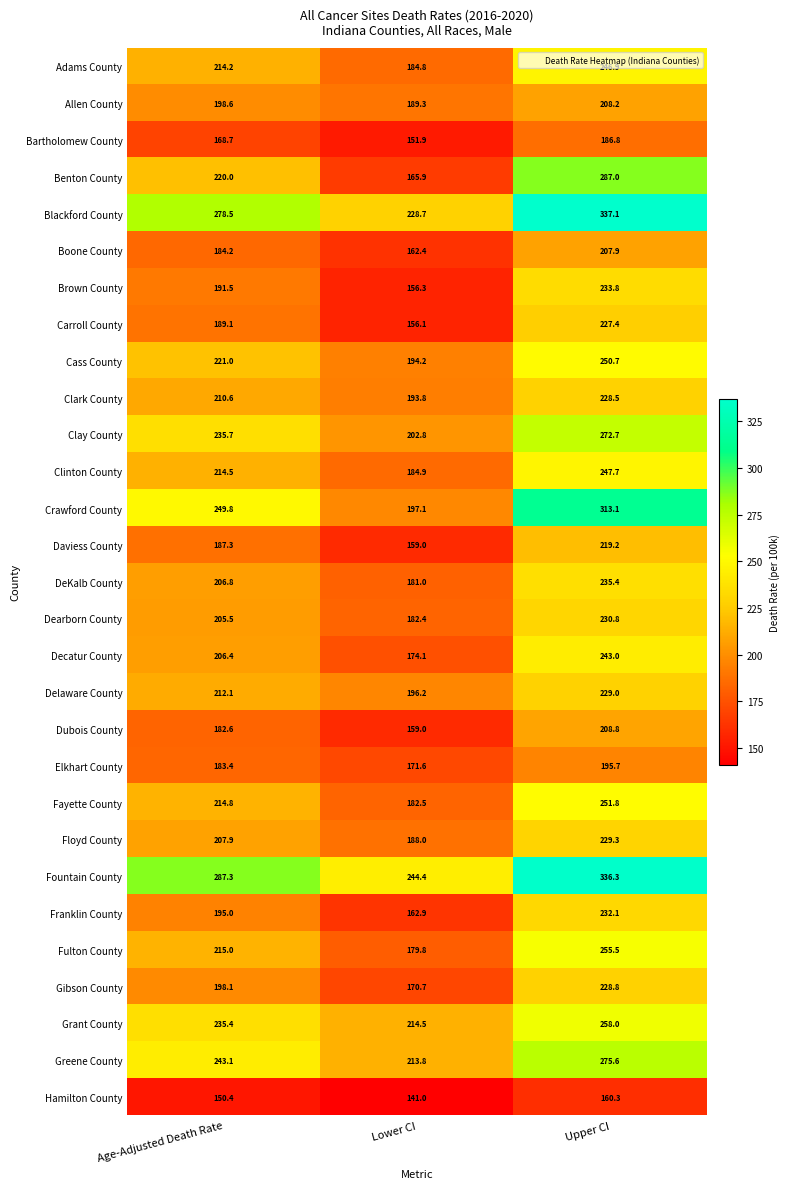

What is the greatest value displayed?

337.1